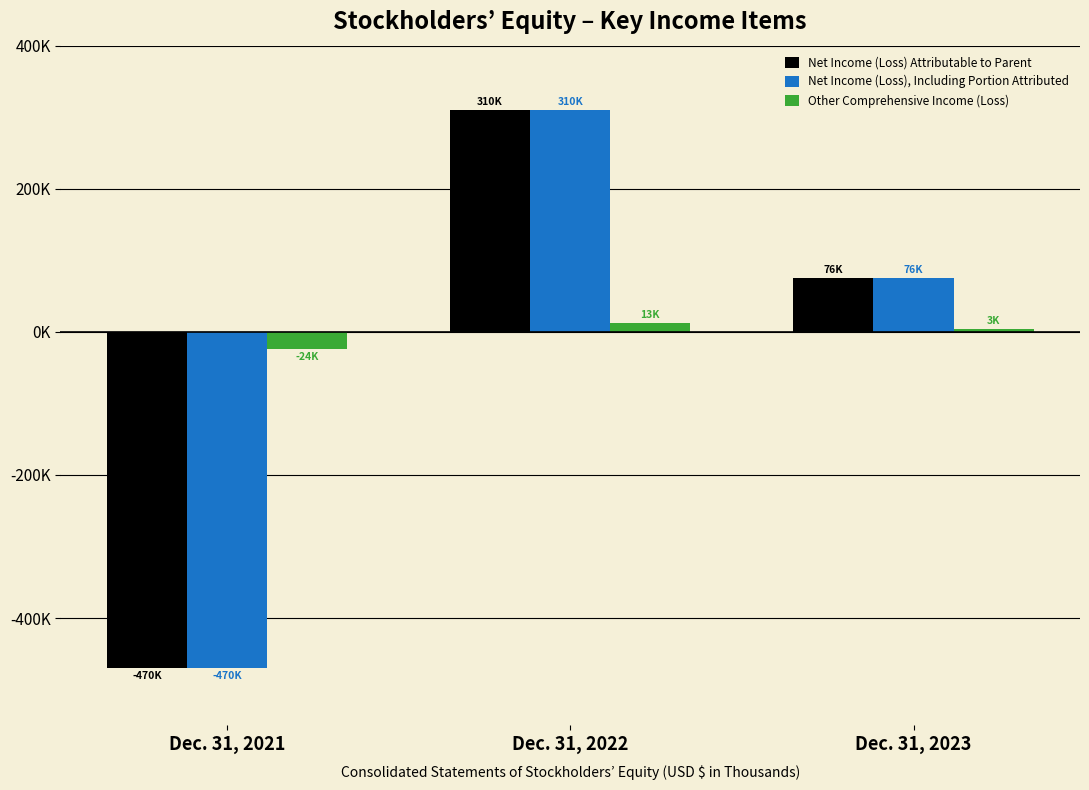

Between Dec. 31, 2022 and Dec. 31, 2021, which is larger?

Dec. 31, 2022